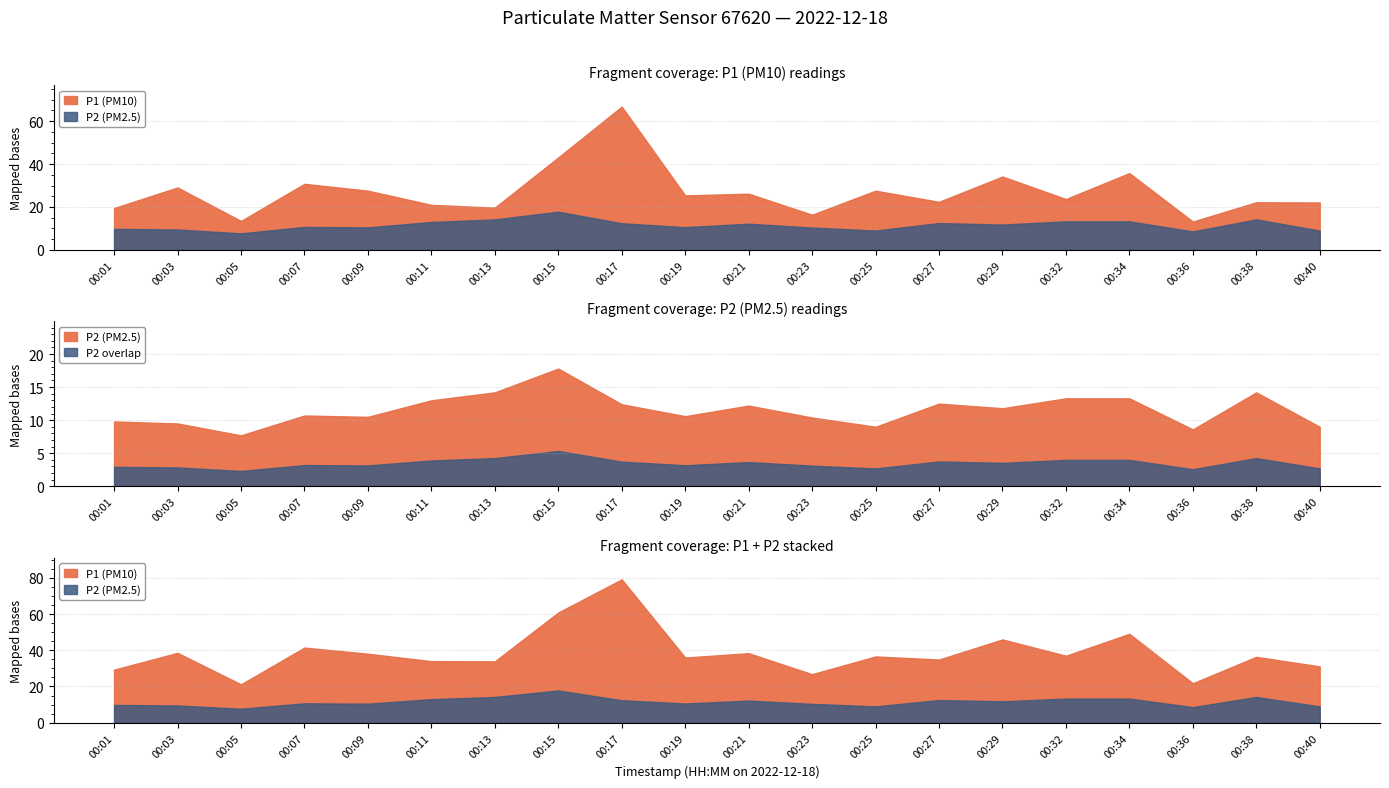

Reading left to right, list all the values displayed in this chart.

P1: 00:01=19.5	00:03=29.1	00:05=13.5	00:07=30.8	00:09=27.6	00:11=21.0	00:13=19.7	00:15=43.1	00:17=66.8	00:19=25.4	00:21=26.2	00:23=16.4	00:25=27.6	00:27=22.4	00:29=34.2	00:32=23.7	00:34=35.8	00:36=13.2	00:38=22.2	00:40=22.1
P2: 00:01=9.8	00:03=9.5	00:05=7.7	00:07=10.7	00:09=10.5	00:11=13.0	00:13=14.2	00:15=17.8	00:17=12.4	00:19=10.6	00:21=12.2	00:23=10.4	00:25=9.0	00:27=12.5	00:29=11.8	00:32=13.3	00:34=13.3	00:36=8.6	00:38=14.2	00:40=9.0